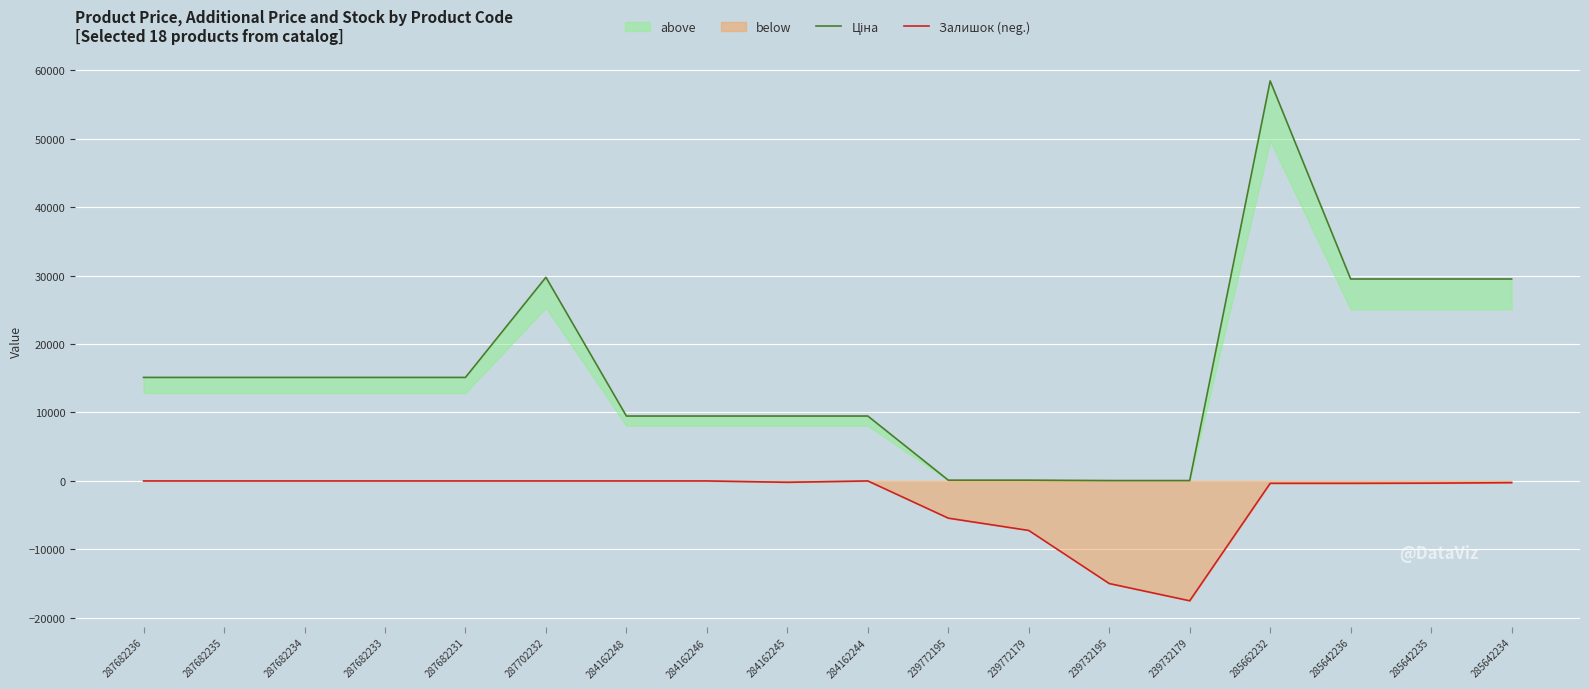

Reading left to right, list all the values displayed in this chart.

Ціна: 287682236=15120.0	287682235=15120.0	287682234=15120.0	287682233=15120.0	287682231=15120.0	287702232=29747.2	284162248=9480.1	284162246=9480.1	284162245=9480.1	284162244=9480.1	239772195=114.1	239772179=114.1	239732195=57.0	239732179=57.0	285662232=58426.5	285642236=29491.5	285642235=29491.5	285642234=29491.5
Залишок (neg.): 287682236=-0.0	287682235=-0.0	287682234=-0.0	287682233=-0.0	287682231=-0.0	287702232=-0.0	284162248=-0.0	284162246=-0.0	284162245=-199.5	284162244=-0.0	239772195=-5435.4	239772179=-7230.6	239732195=-14984.8	239732179=-17503.0	285662232=-349.1	285642236=-349.1	285642235=-324.1	285642234=-249.3